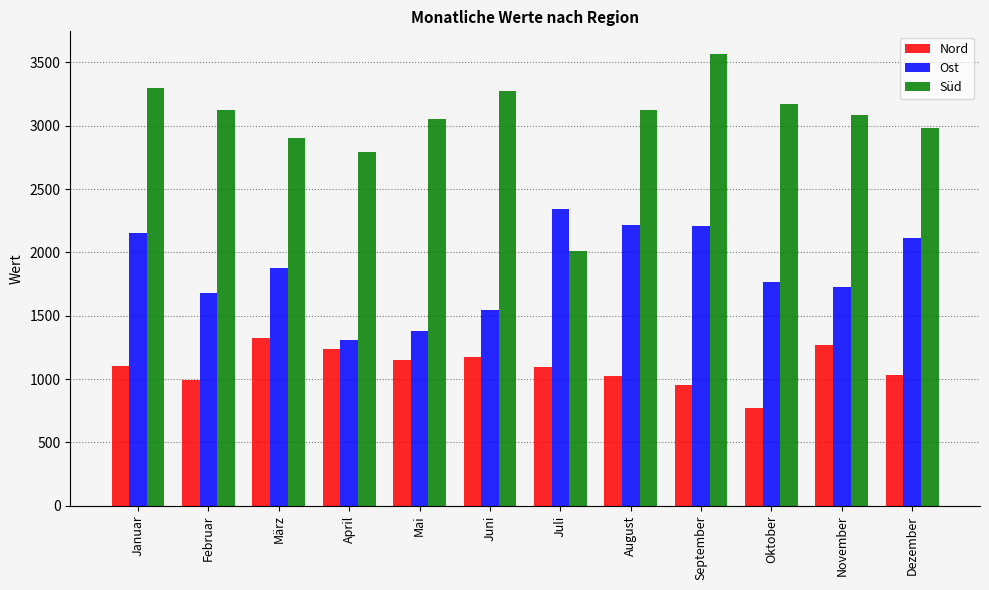

What is the label of the 10th bar from the left?

Oktober